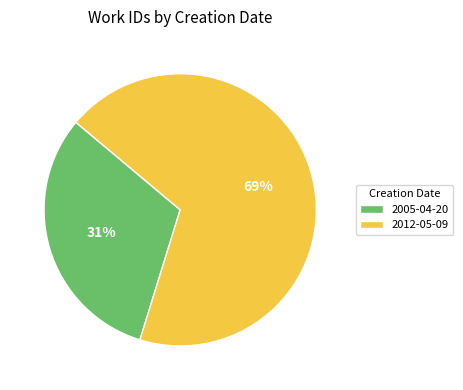

Between 2012-05-09 and 2005-04-20, which is larger?

2012-05-09